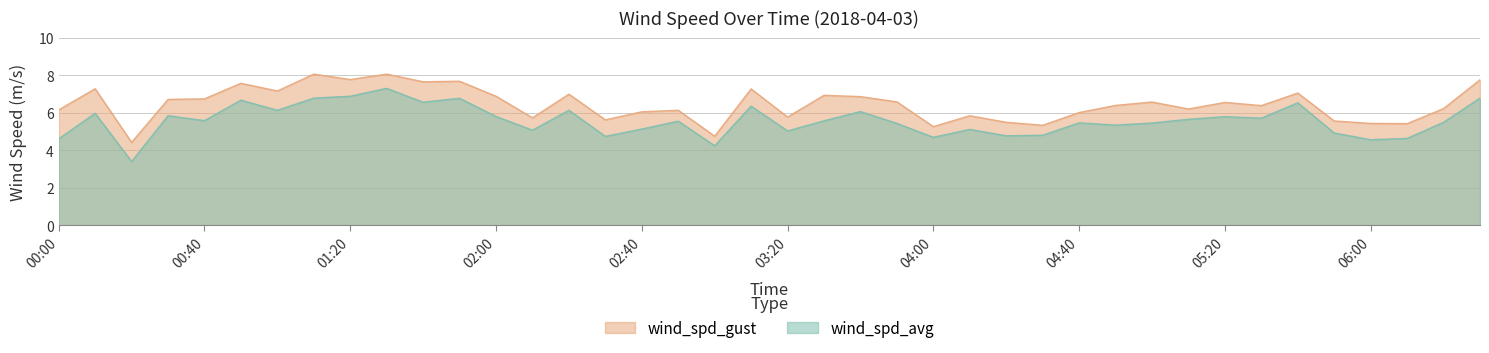

What is the label of the 40th point from the right?

00:00